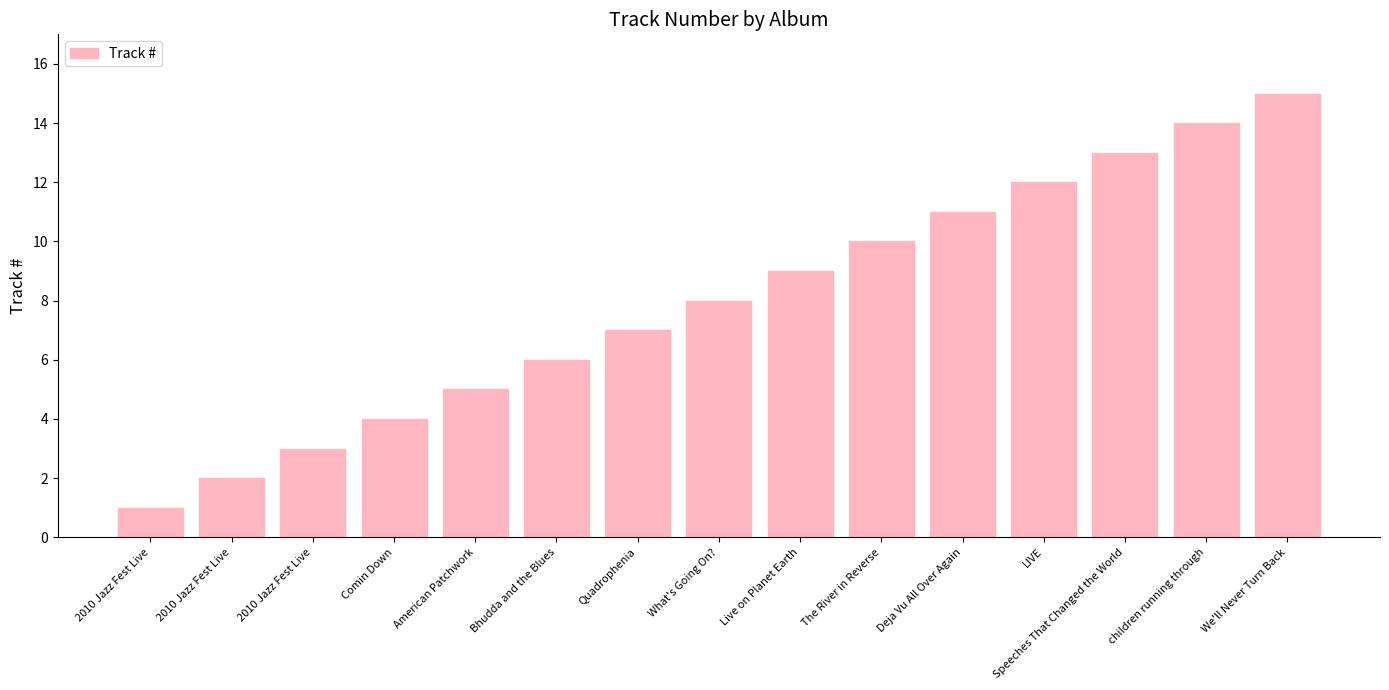

What is the smallest value displayed?

1